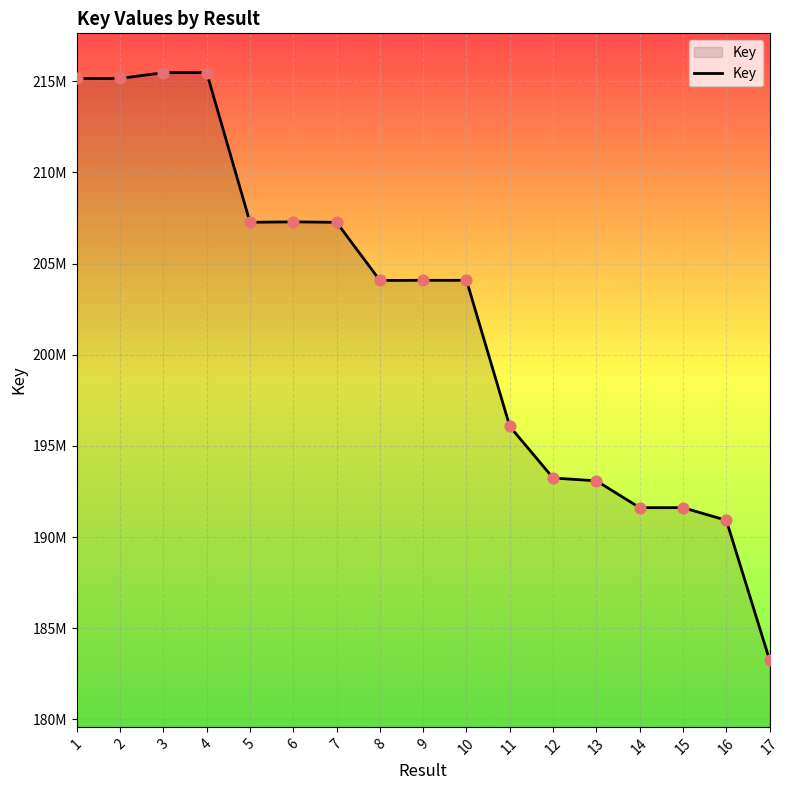

What is the change in value from 5 to 17?

-24010901